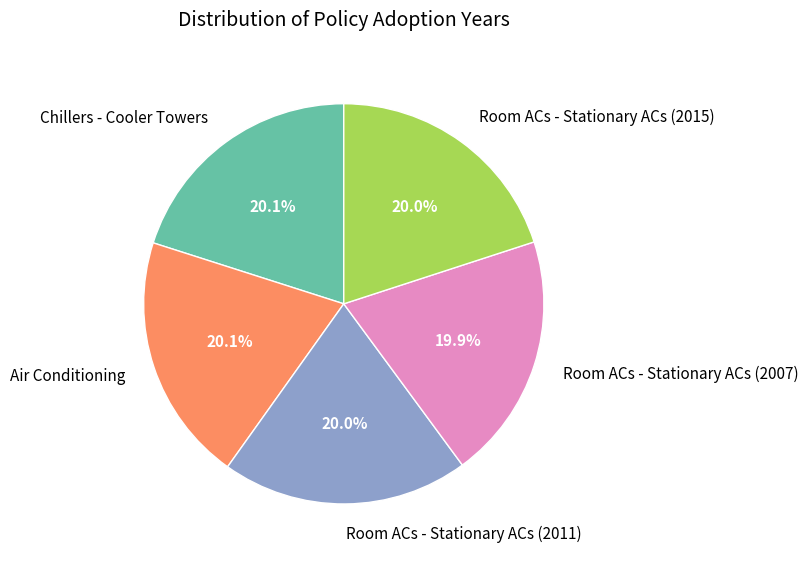

What percentage is the Room ACs - Stationary ACs (2011) slice, to the nearest percent?

20%